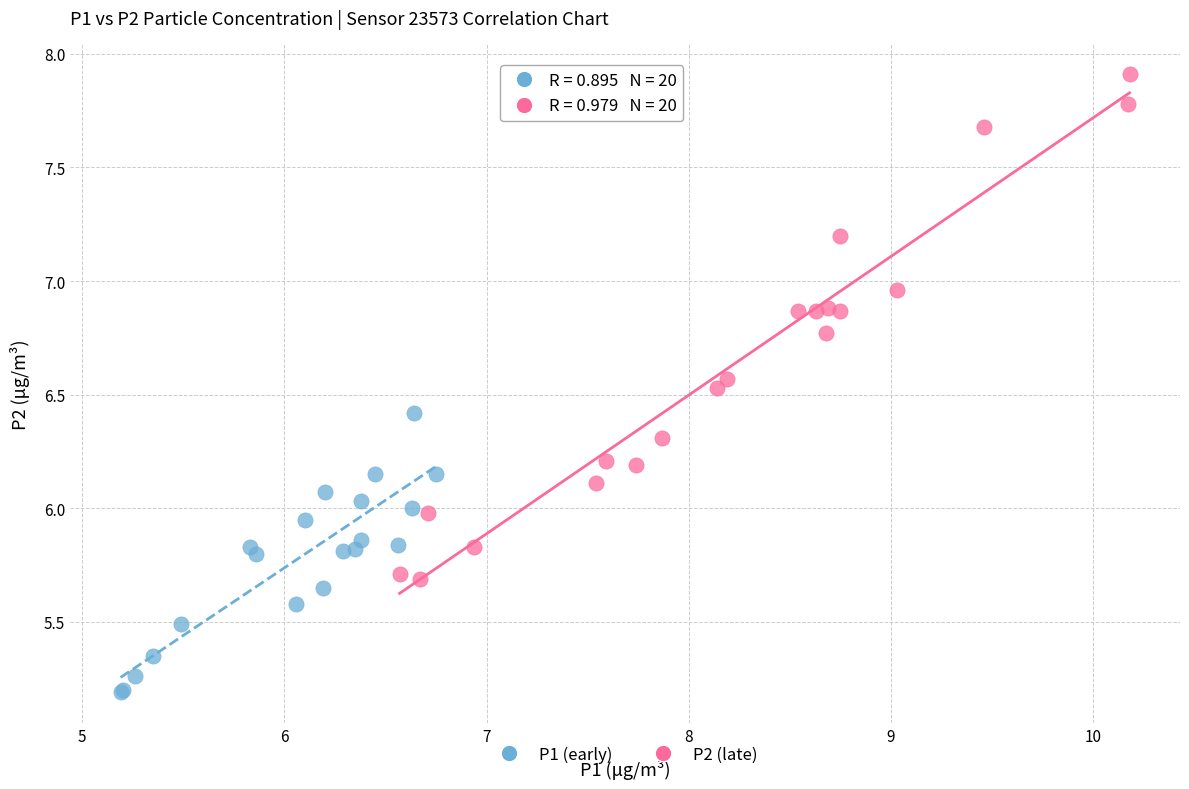

Which series contains the lowest Y value?

P1 (early)